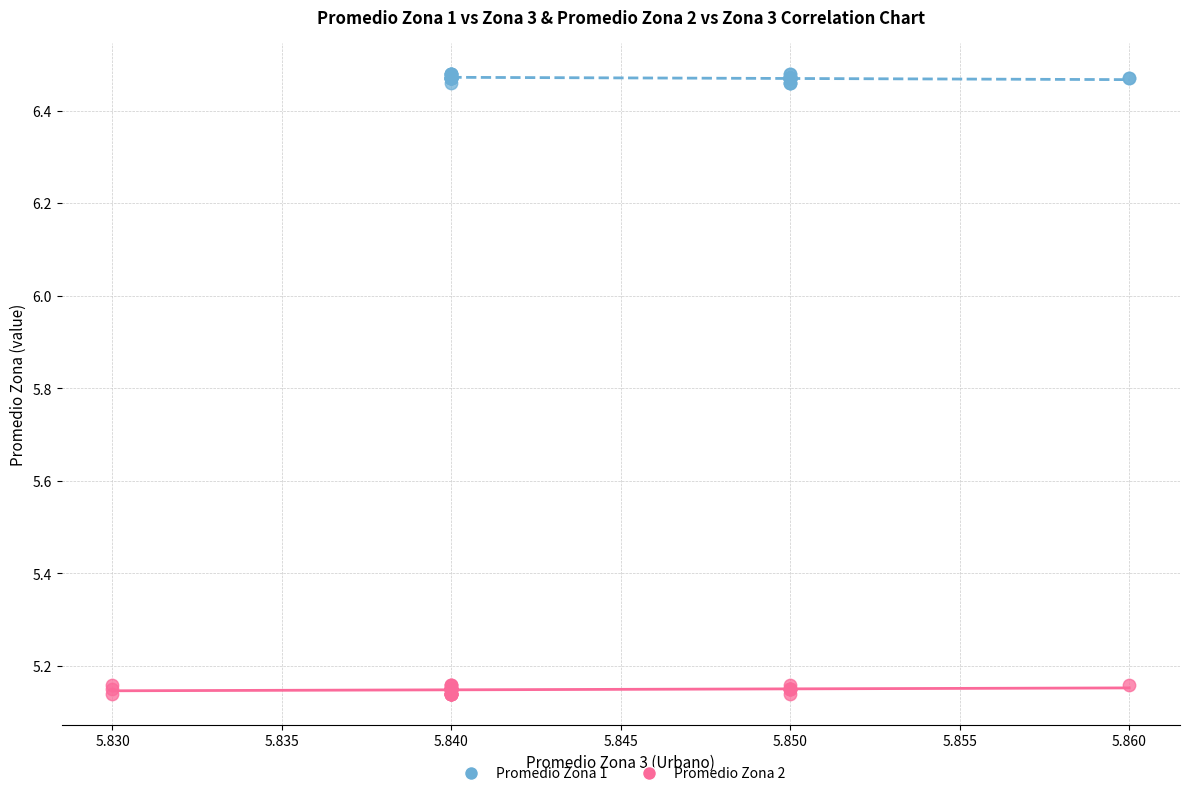

Which series contains the highest Y value?

Promedio Zona 1